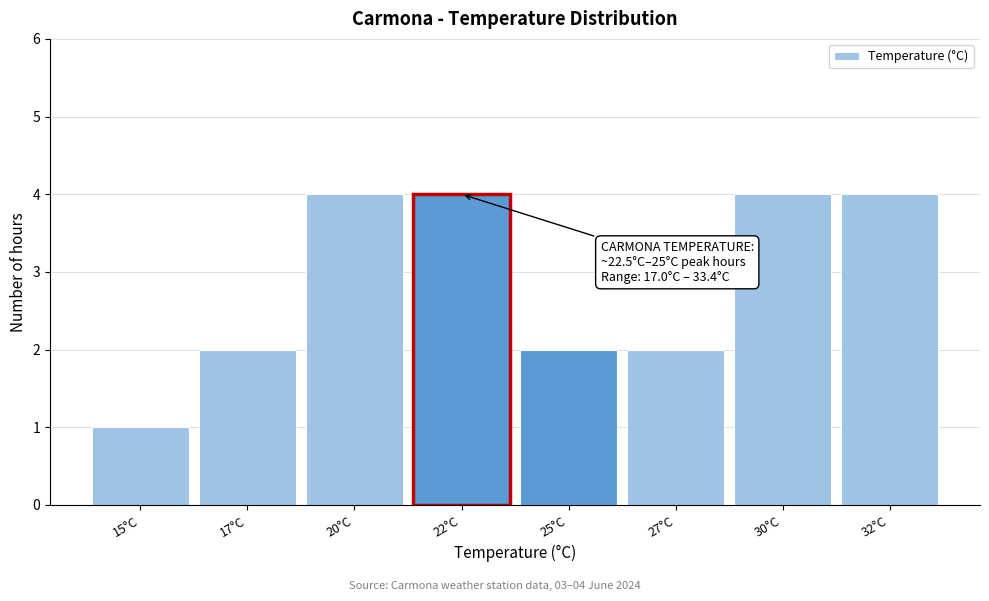

Reading left to right, transcribe all the data shown in this chart.

1	2	4	4	2	2	4	4